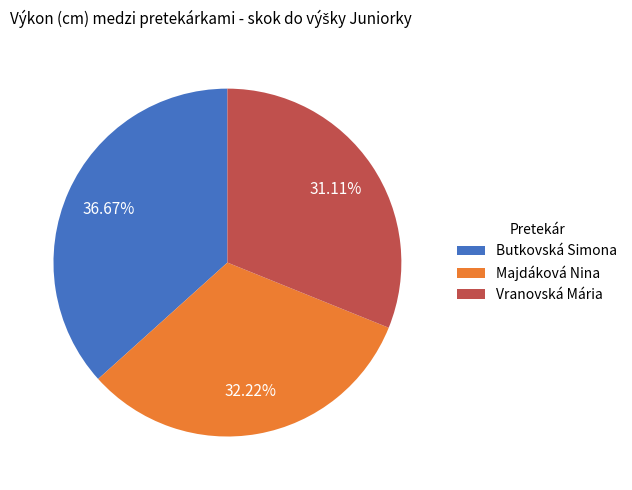

Does Majdáková Nina represent more than half of the total?

No